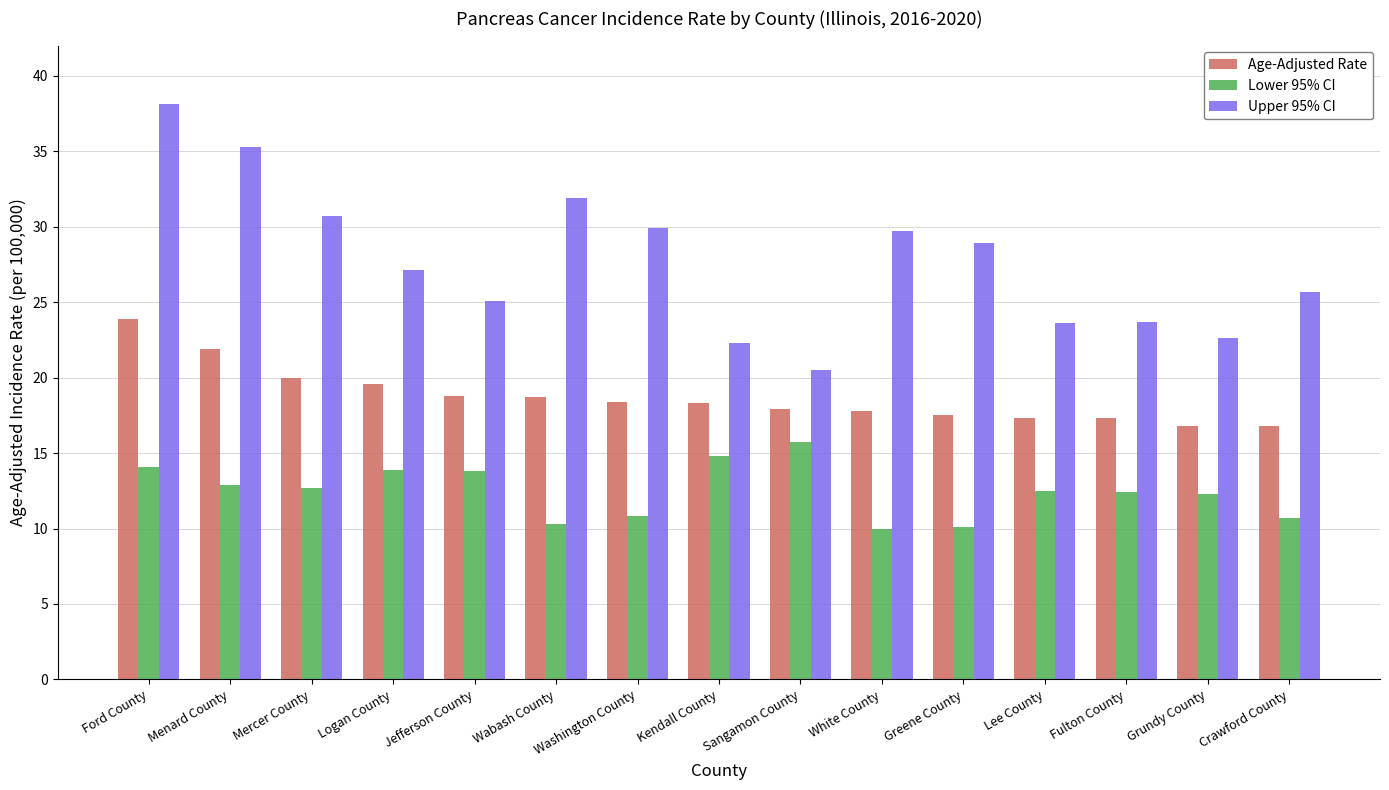

Are the bars grouped side by side (vs. stacked)?

Yes